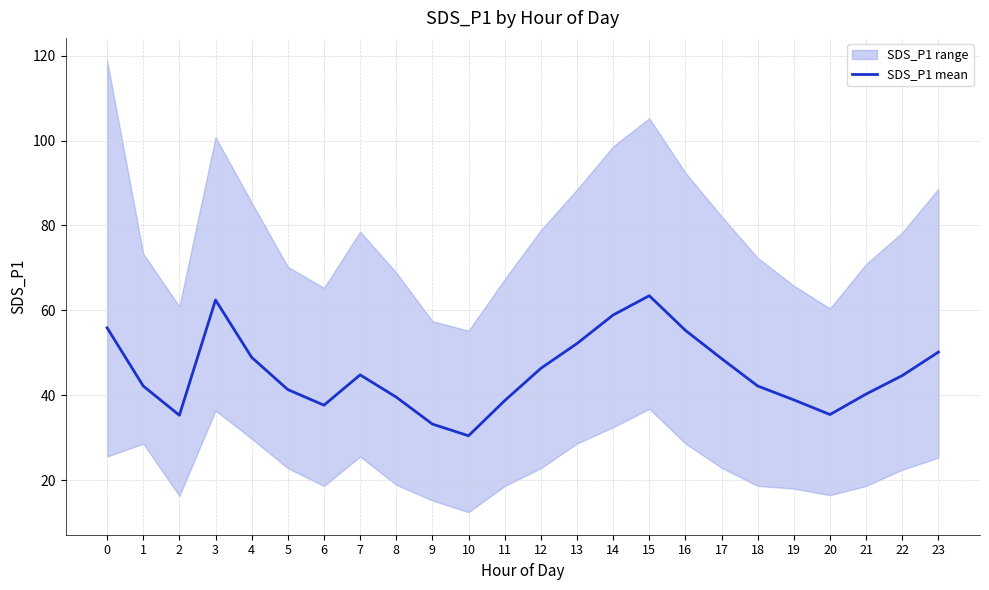

Rank the categories by value from highest to lowest.

15, 3, 14, 0, 16, 13, 23, 4, 17, 12, 7, 22, 1, 18, 5, 21, 8, 19, 11, 6, 20, 2, 9, 10